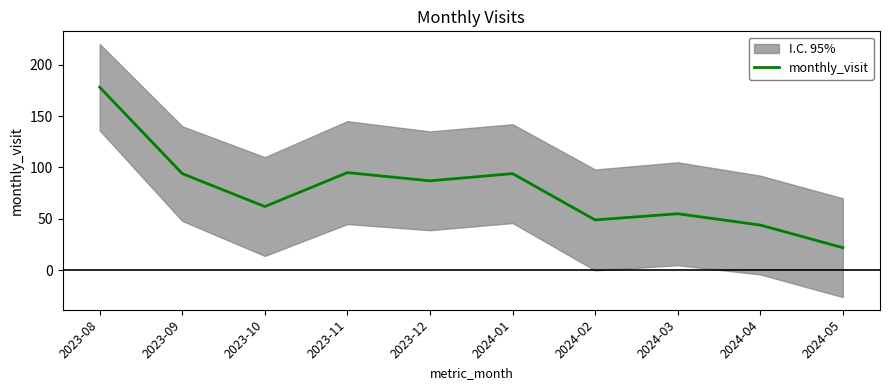

Reading left to right, extract all data points from this chart.

2023-08=178	2023-09=94	2023-10=62	2023-11=95	2023-12=87	2024-01=94	2024-02=49	2024-03=55	2024-04=44	2024-05=22